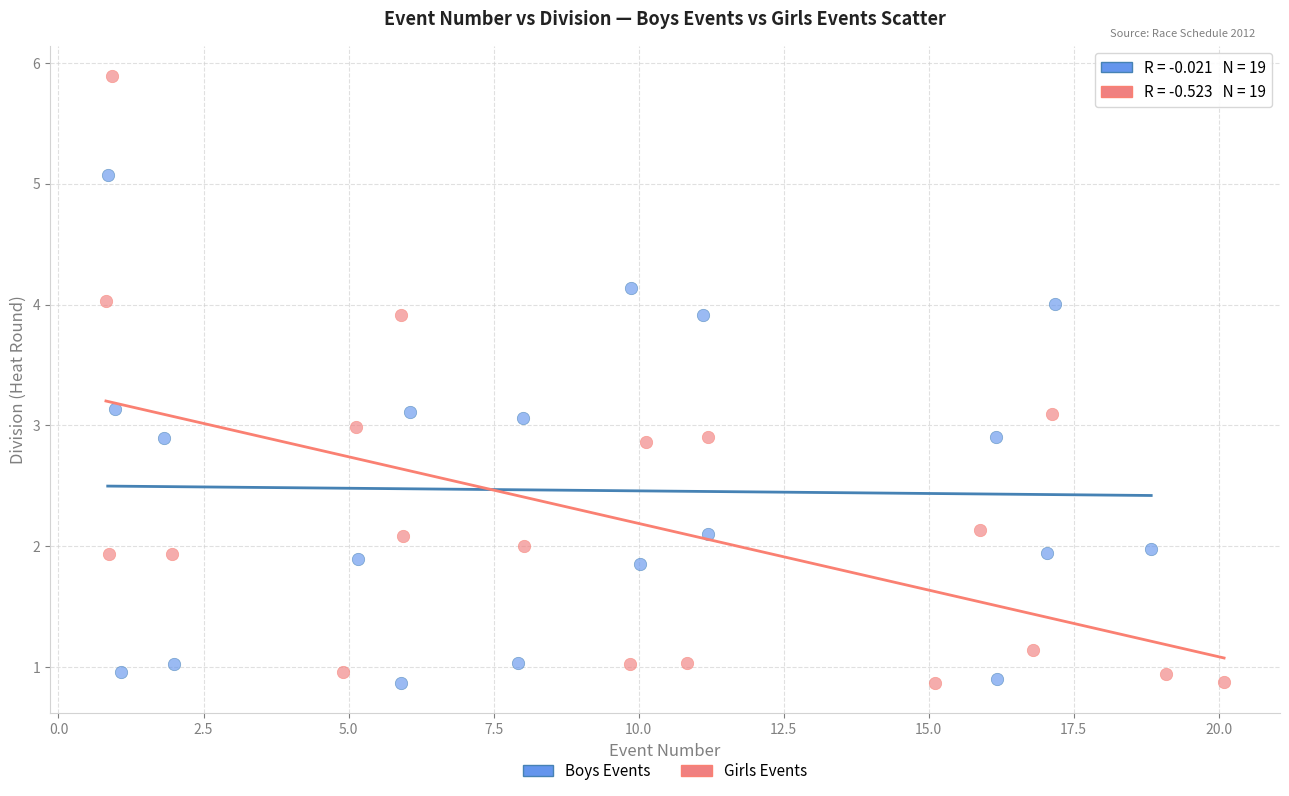

Which series contains the highest Y value?

Girls Events